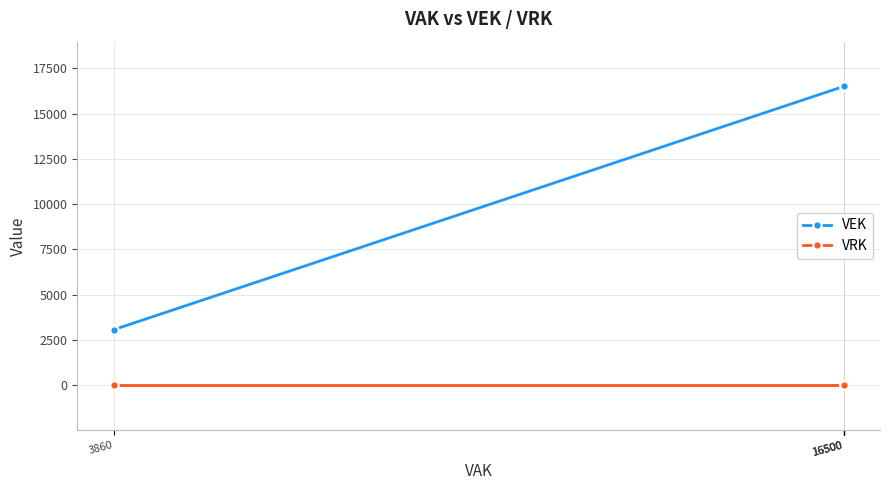

True or false: VEK and VRK cross at least once.

False